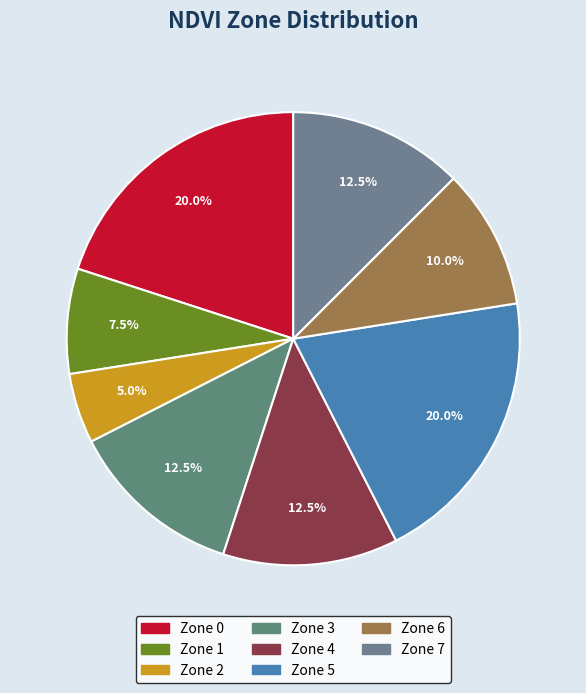

Is Zone 0 the majority of the pie?

No